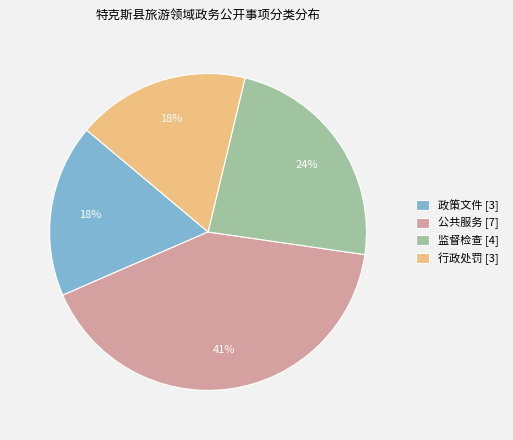

Which has a higher value, 行政处罚 or 监督检查?

监督检查